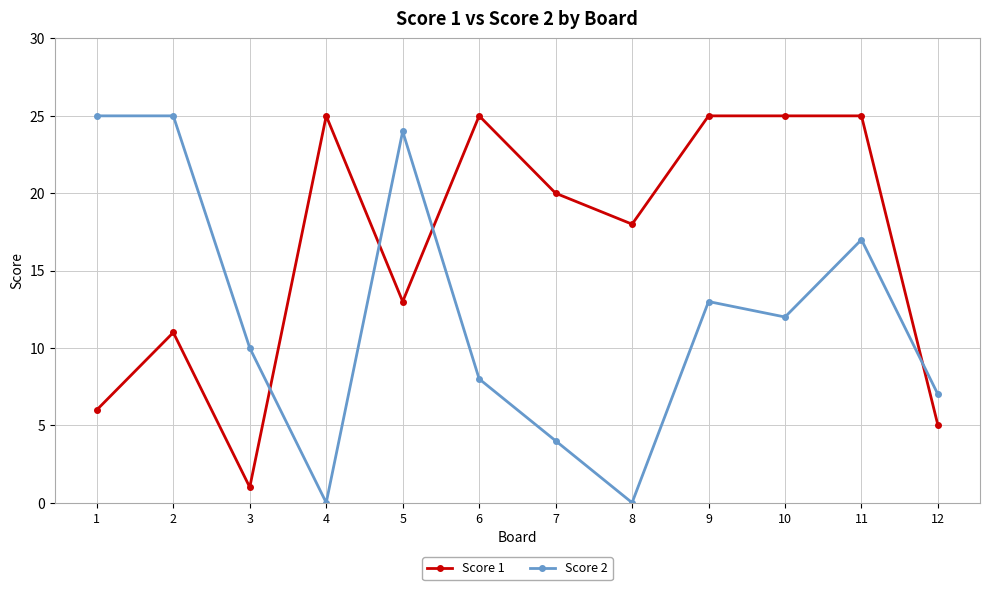

Reading left to right, list all the values displayed in this chart.

Score 1: 6	11	1	25	13	25	20	18	25	25	25	5
Score 2: 25	25	10	0	24	8	4	0	13	12	17	7